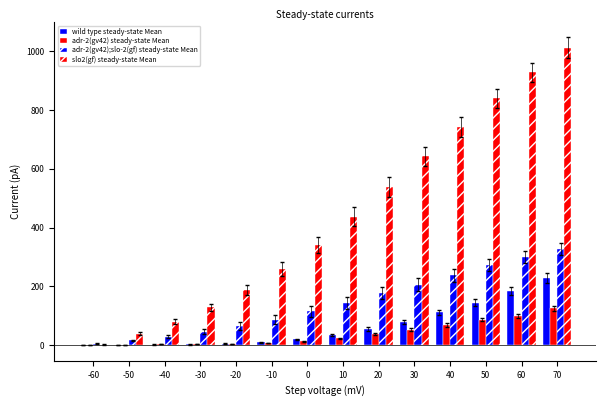

Between -30 and 60, which series saw the biggest shift?

slo2(gf) steady-state Mean